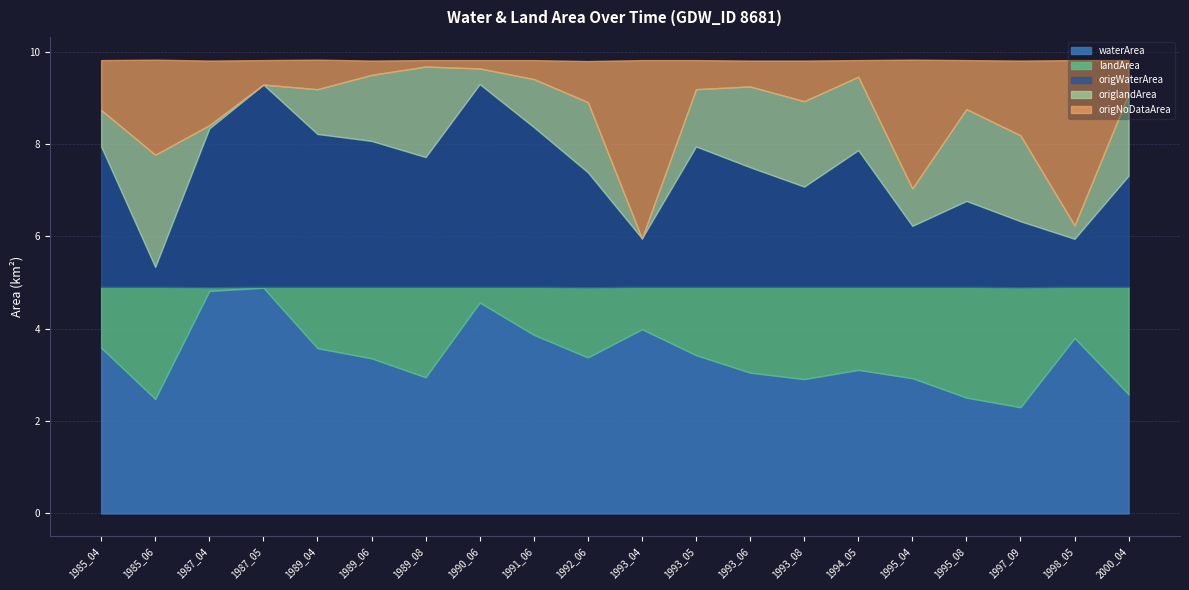

Is the value of landArea at 1995_08 greater than the value of origlandArea at 1995_04?

Yes